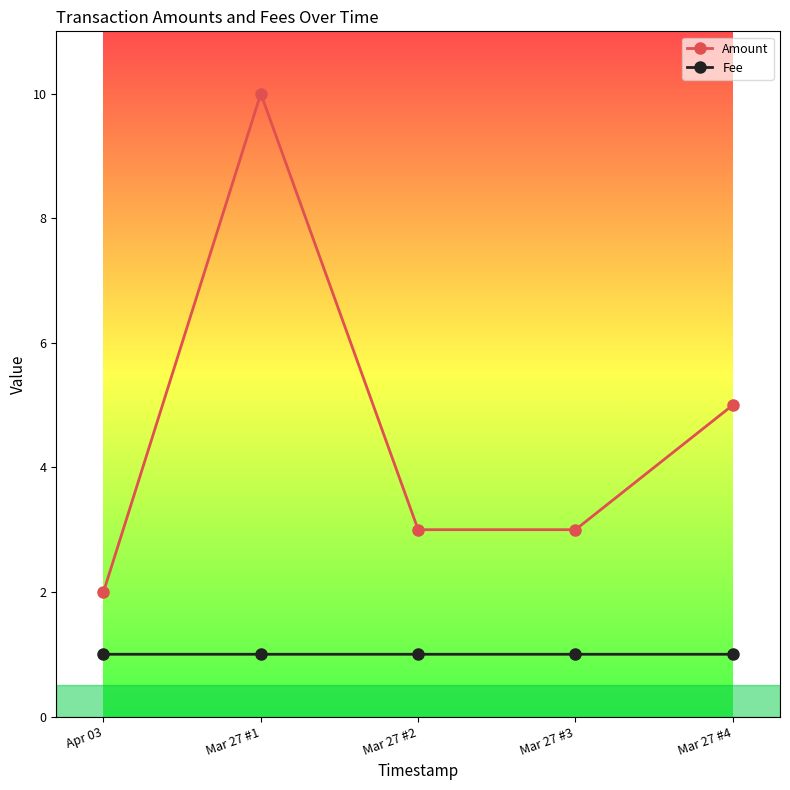

True or false: Amount and Fee intersect in this chart.

False